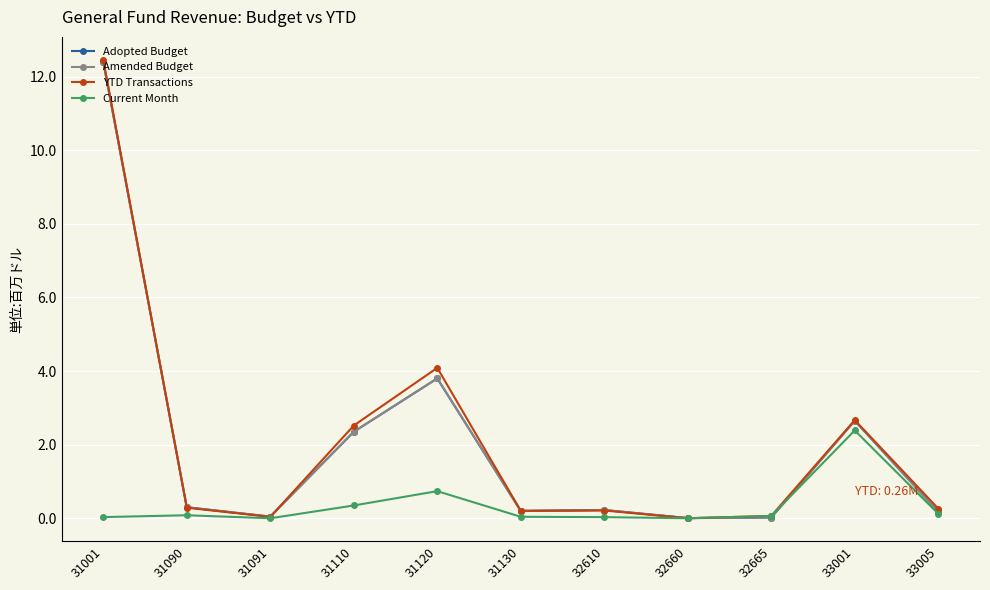

Is this an area chart (filled region under the line)?

No